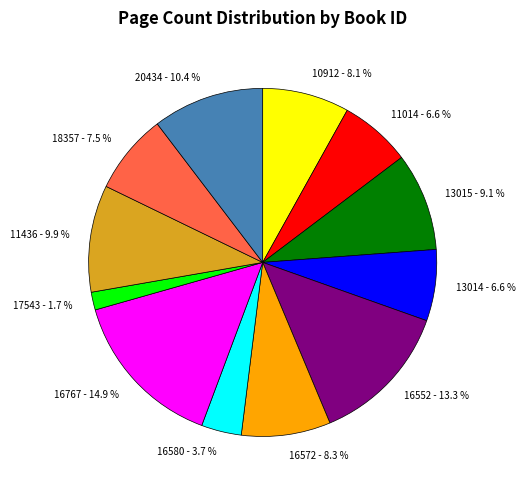

How many slices are in this pie chart?

12